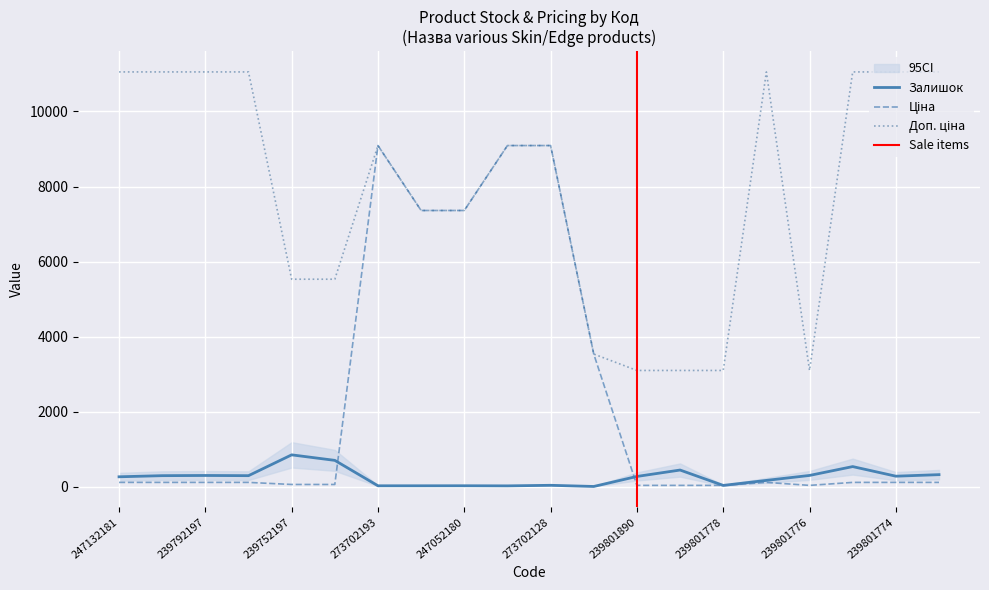

Is the value of Ціна at 247052181 greater than the value of Доп. ціна at 239801775?

No